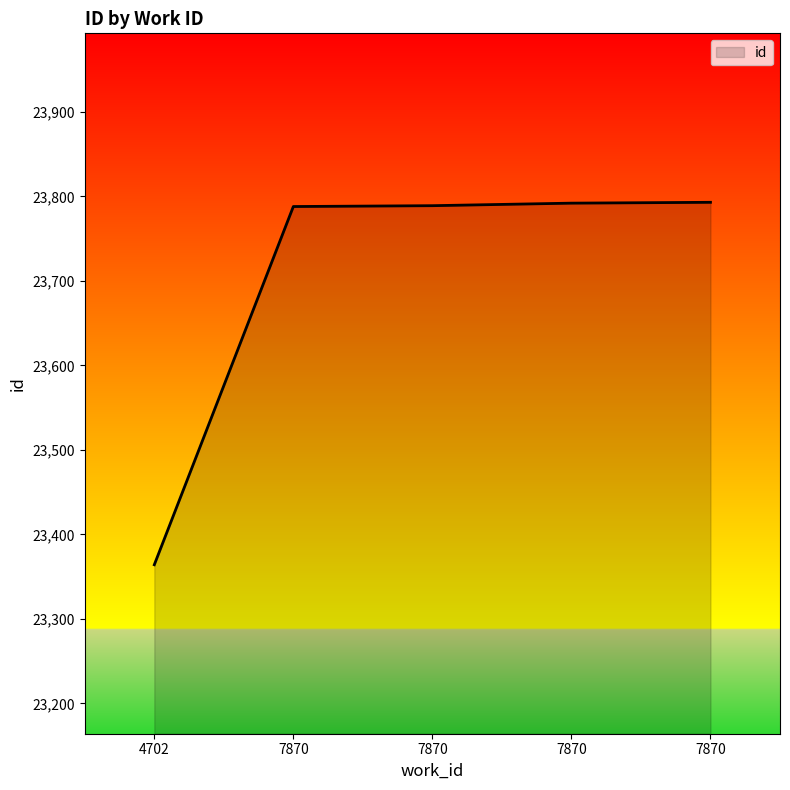

What value does the data have at 4702?

23364